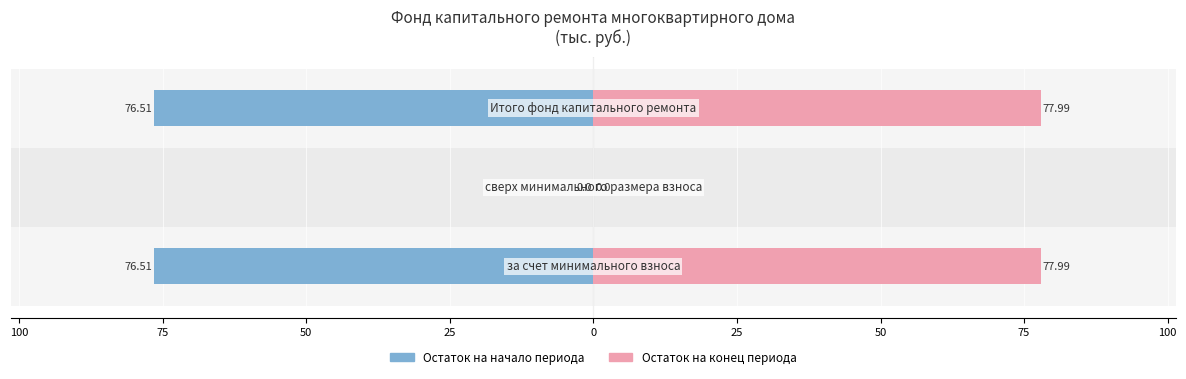

Which has a higher value, 100 or 75?

100